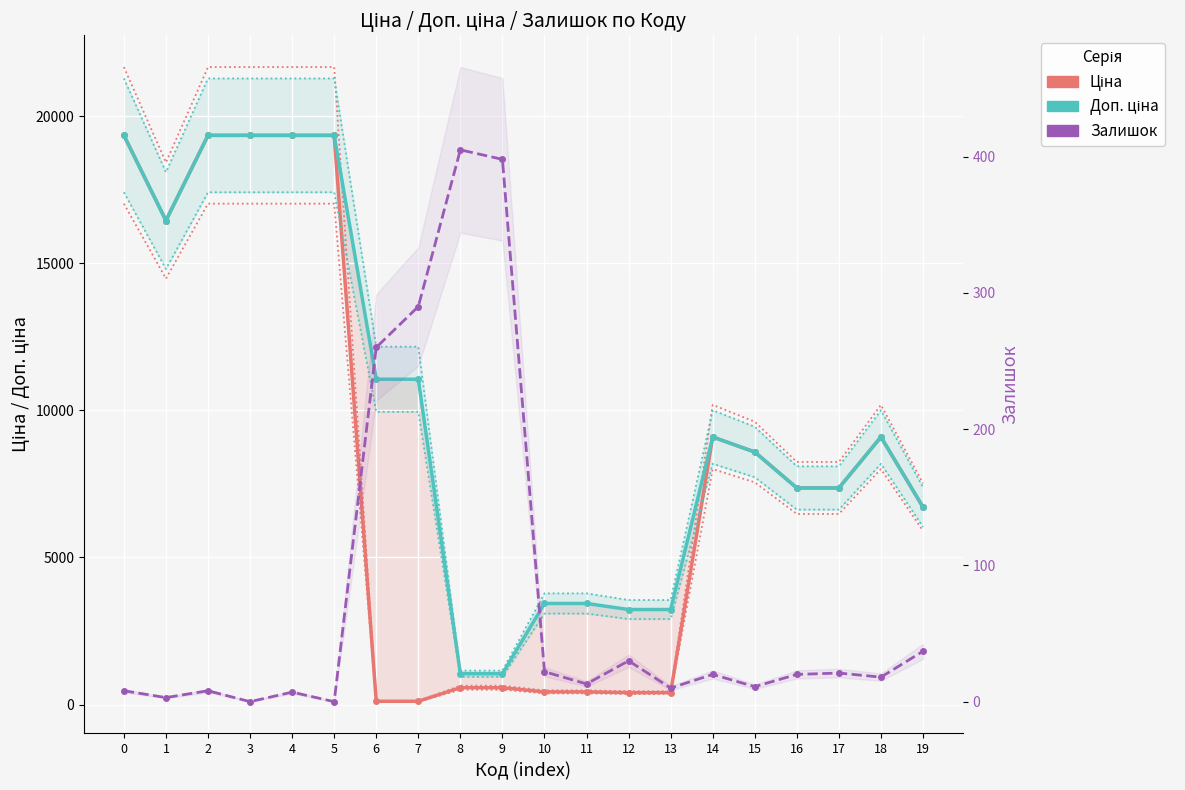

Where is the first local minimum for Залишок?

1